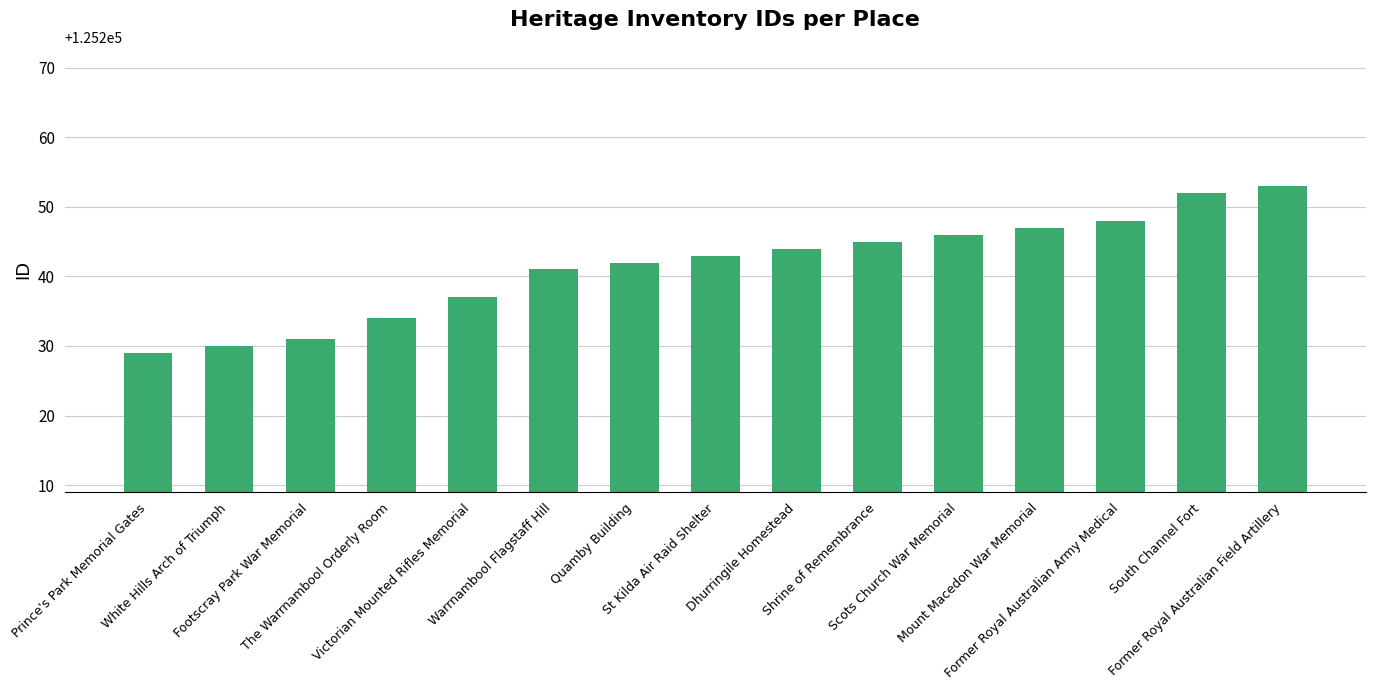

What is the label of the 14th bar from the right?

White Hills Arch of Triumph